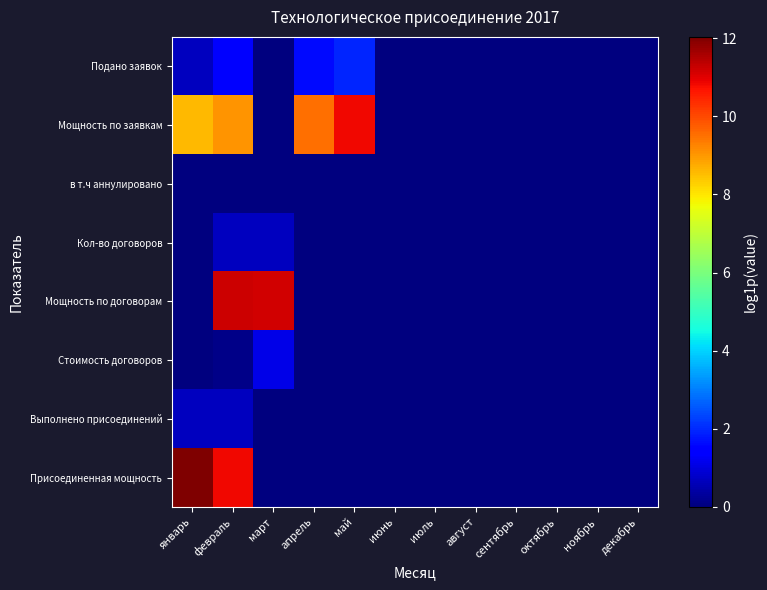

What is the spread (max minus min) of values at март?

11.2